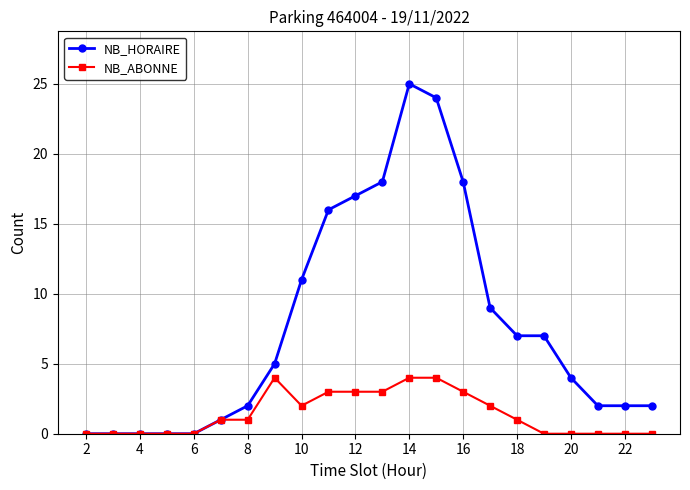

How many values in the NB_HORAIRE series are below 5?

11